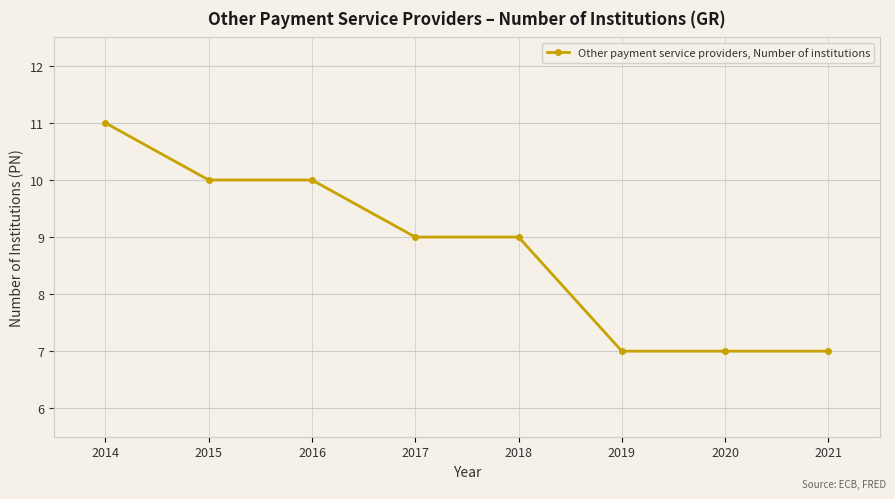

What is the change in value from 2017 to 2020?

-2